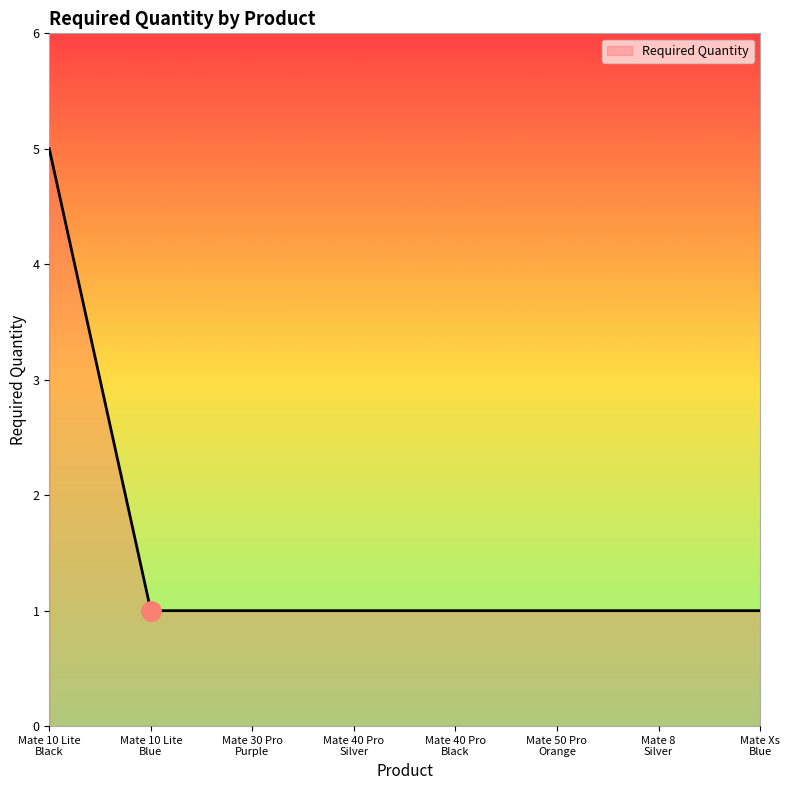

What is the difference between the maximum and second lowest values?

4